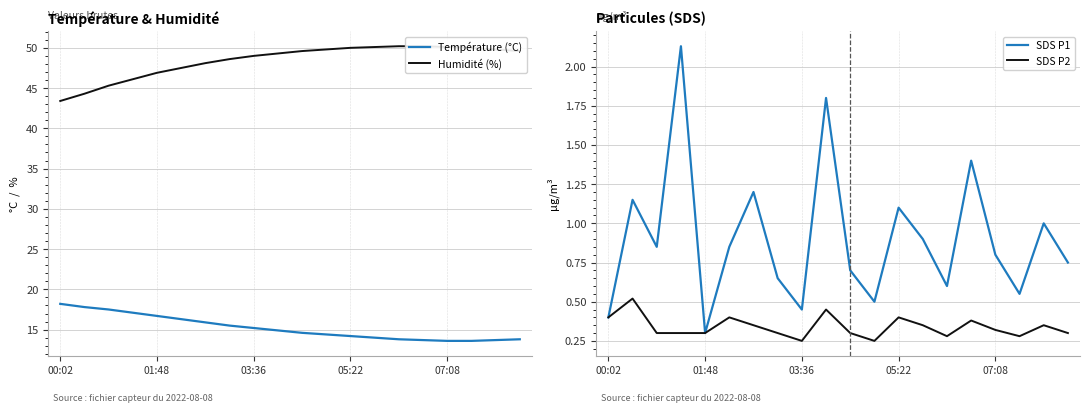

True or false: SDS P2 and SDS P1 intersect in this chart.

False